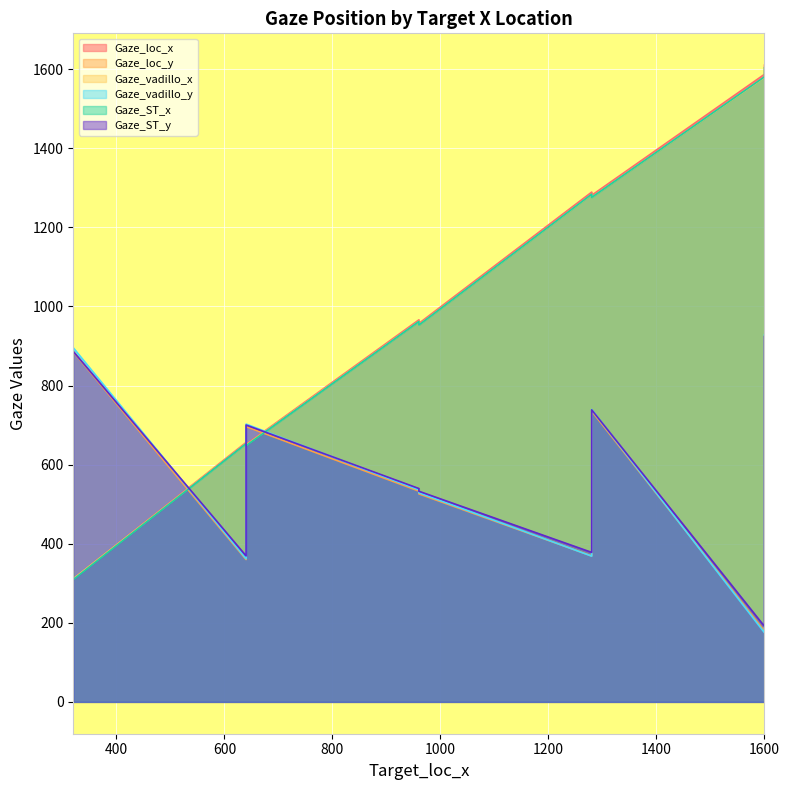

How many data points does each series have?

10